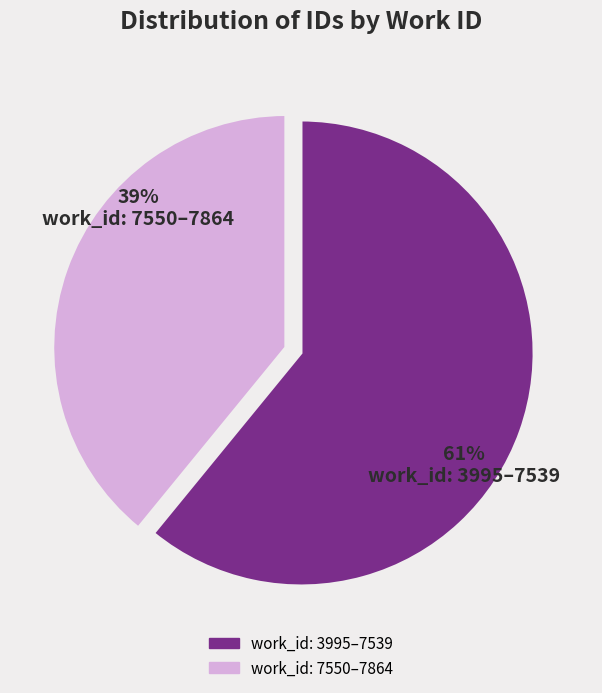

Is there any slice that represents more than half of the pie?

Yes